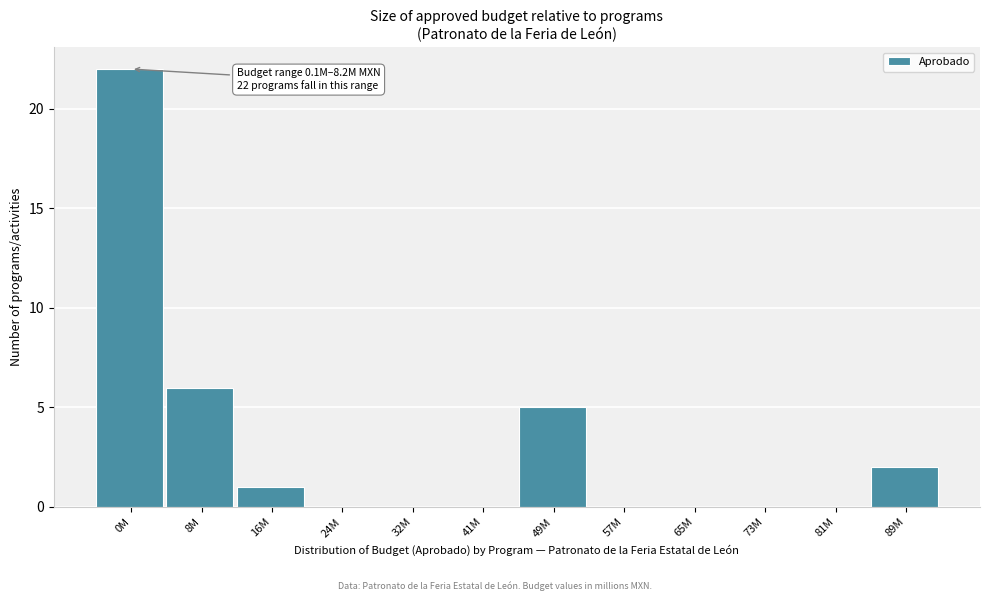

Reading right to left, extract all data points from this chart.

89M=2	81M=0	73M=0	65M=0	57M=0	49M=5	41M=0	32M=0	24M=0	16M=1	8M=6	0M=22